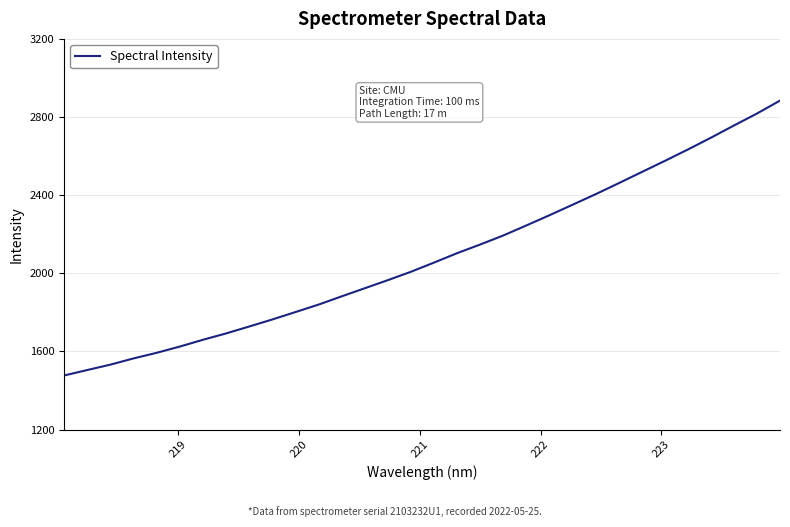

What is the maximum value shown in the chart?

2883.9